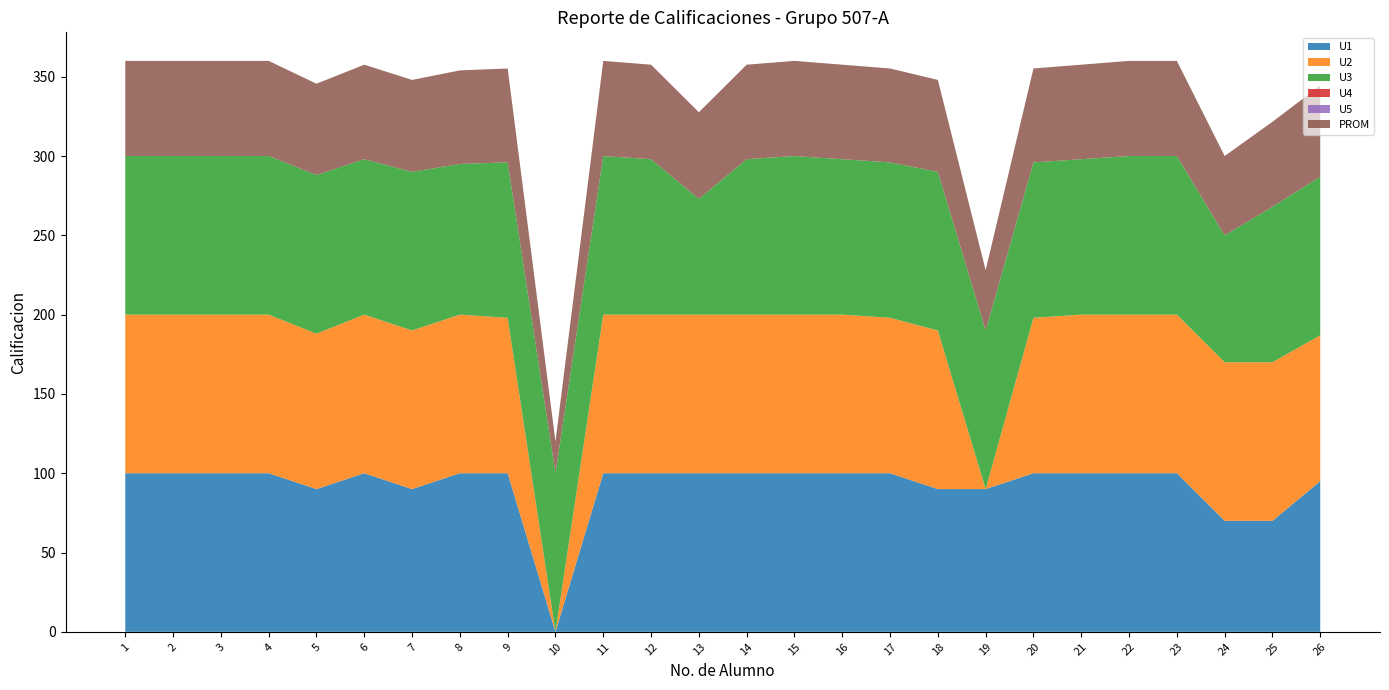

Reading right to left, extract all data points from this chart.

U1: 26=95.0	25=70.0	24=70.0	23=100.0	22=100.0	21=100.0	20=100.0	19=90.0	18=90.0	17=100.0	16=100.0	15=100.0	14=100.0	13=100.0	12=100.0	11=100.0	10=0.0	9=100.0	8=100.0	7=90.0	6=100.0	5=90.0	4=100.0	3=100.0	2=100.0	1=100.0
U2: 26=92.0	25=100.0	24=100.0	23=100.0	22=100.0	21=100.0	20=98.0	19=0.0	18=100.0	17=98.0	16=100.0	15=100.0	14=100.0	13=100.0	12=100.0	11=100.0	10=0.0	9=98.0	8=100.0	7=100.0	6=100.0	5=98.0	4=100.0	3=100.0	2=100.0	1=100.0
U3: 26=100.0	25=98.0	24=80.0	23=100.0	22=100.0	21=98.0	20=98.0	19=100.0	18=100.0	17=98.0	16=98.0	15=100.0	14=98.0	13=73.0	12=98.0	11=100.0	10=100.0	9=98.0	8=95.0	7=100.0	6=98.0	5=100.0	4=100.0	3=100.0	2=100.0	1=100.0
U4: 26=0.0	25=0.0	24=0.0	23=0.0	22=0.0	21=0.0	20=0.0	19=0.0	18=0.0	17=0.0	16=0.0	15=0.0	14=0.0	13=0.0	12=0.0	11=0.0	10=0.0	9=0.0	8=0.0	7=0.0	6=0.0	5=0.0	4=0.0	3=0.0	2=0.0	1=0.0
U5: 26=0.0	25=0.0	24=0.0	23=0.0	22=0.0	21=0.0	20=0.0	19=0.0	18=0.0	17=0.0	16=0.0	15=0.0	14=0.0	13=0.0	12=0.0	11=0.0	10=0.0	9=0.0	8=0.0	7=0.0	6=0.0	5=0.0	4=0.0	3=0.0	2=0.0	1=0.0
PROM: 26=57.4	25=53.6	24=50.0	23=60.0	22=60.0	21=59.6	20=59.2	19=38.0	18=58.0	17=59.2	16=59.6	15=60.0	14=59.6	13=54.6	12=59.6	11=60.0	10=20.0	9=59.2	8=59.0	7=58.0	6=59.6	5=57.6	4=60.0	3=60.0	2=60.0	1=60.0